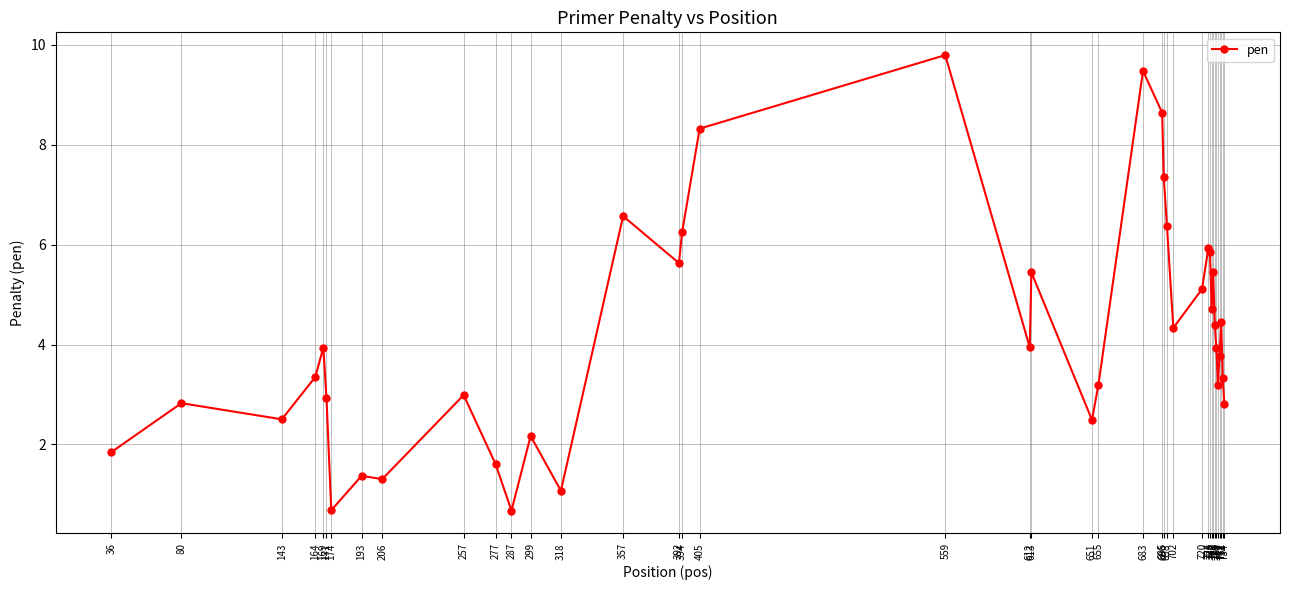

What is the change in value from 357 to 728?

-2.2